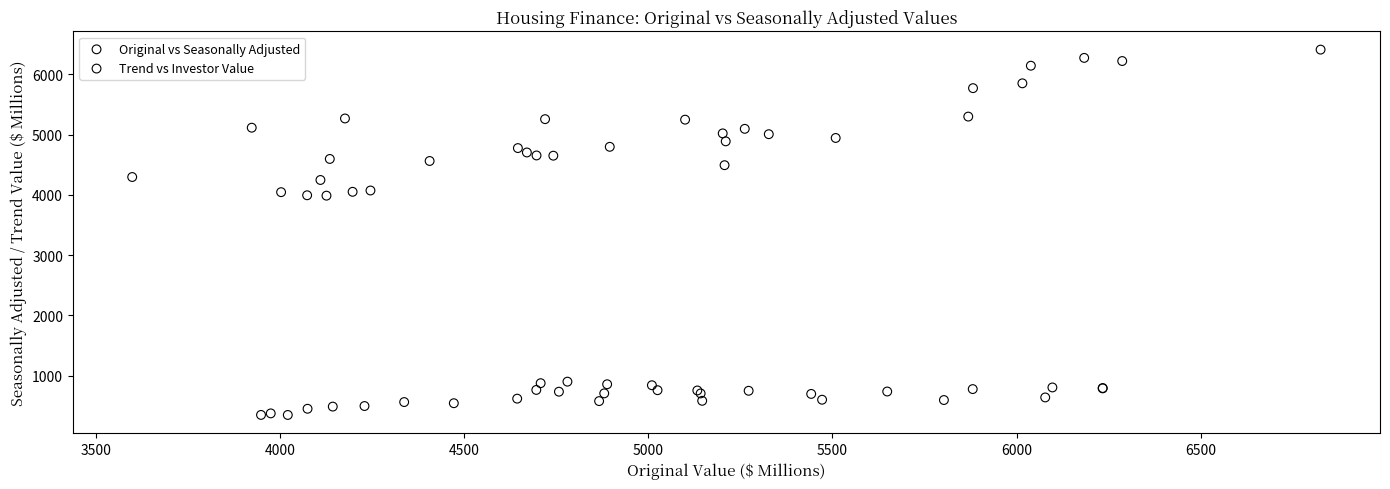

Which series contains the lowest Y value?

Trend vs Investor Value